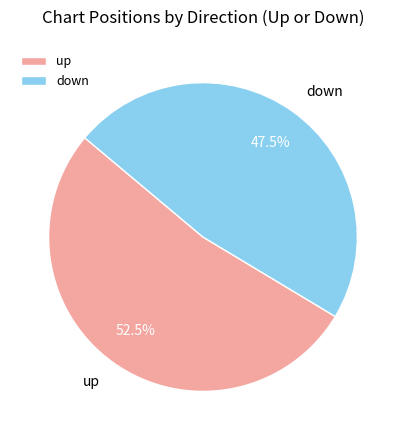

To the nearest percent, what is the combined percentage of up and down?

100%